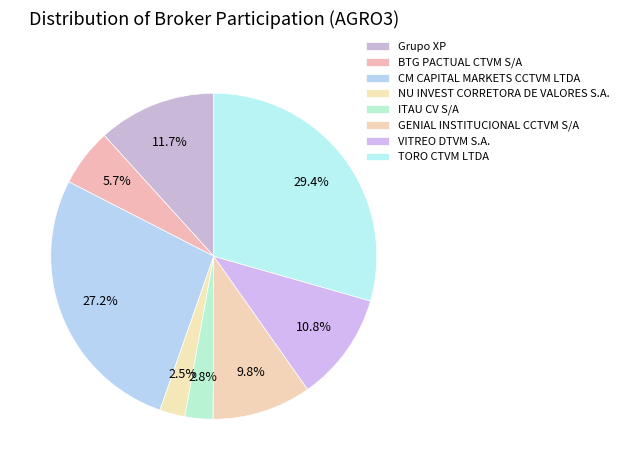

Which category has the biggest portion of the pie?

TORO CTVM LTDA